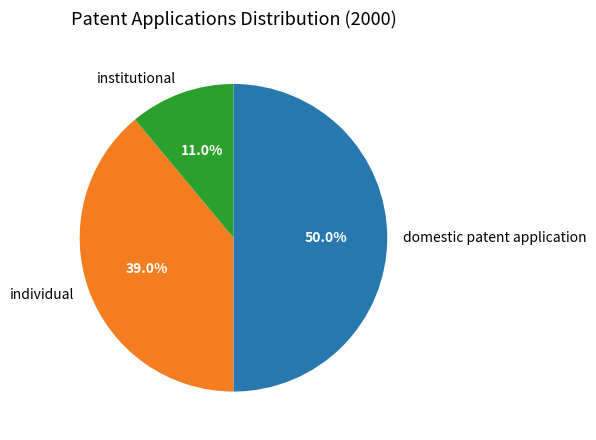

Between institutional and individual, which is larger?

individual